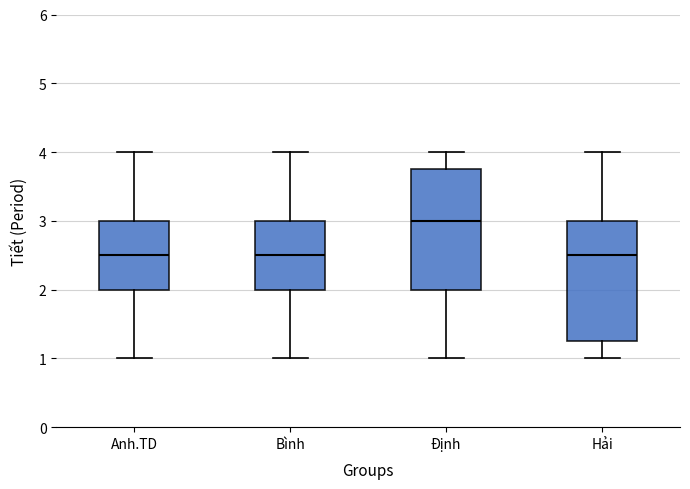

Where does the median line of the box for Hải sit on the y-axis? The values are not printed on the chart, so give them approximately, as read against the axis.

2.5